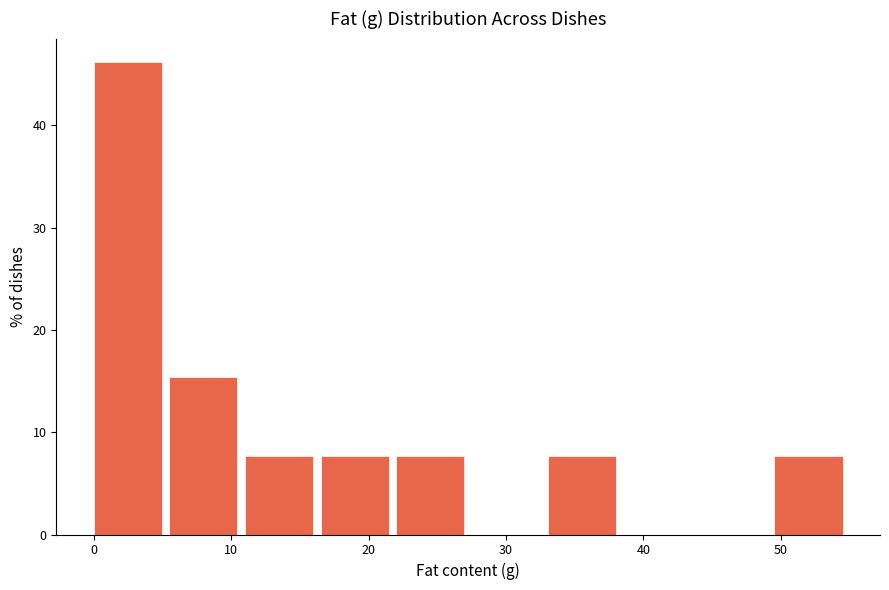

Reading left to right, transcribe this chart: for each bar, give the range it covers on the x-axis and its height. Neither the bar edges nor the heights are printed on the chart, so give them approximately, as read against the axes.

0 to 6: 46
6 to 11: 15
11 to 17: 8
17 to 22: 8
22 to 28: 8
28 to 33: 0
33 to 39: 8
39 to 44: 0
44 to 50: 0
50 to 55: 8